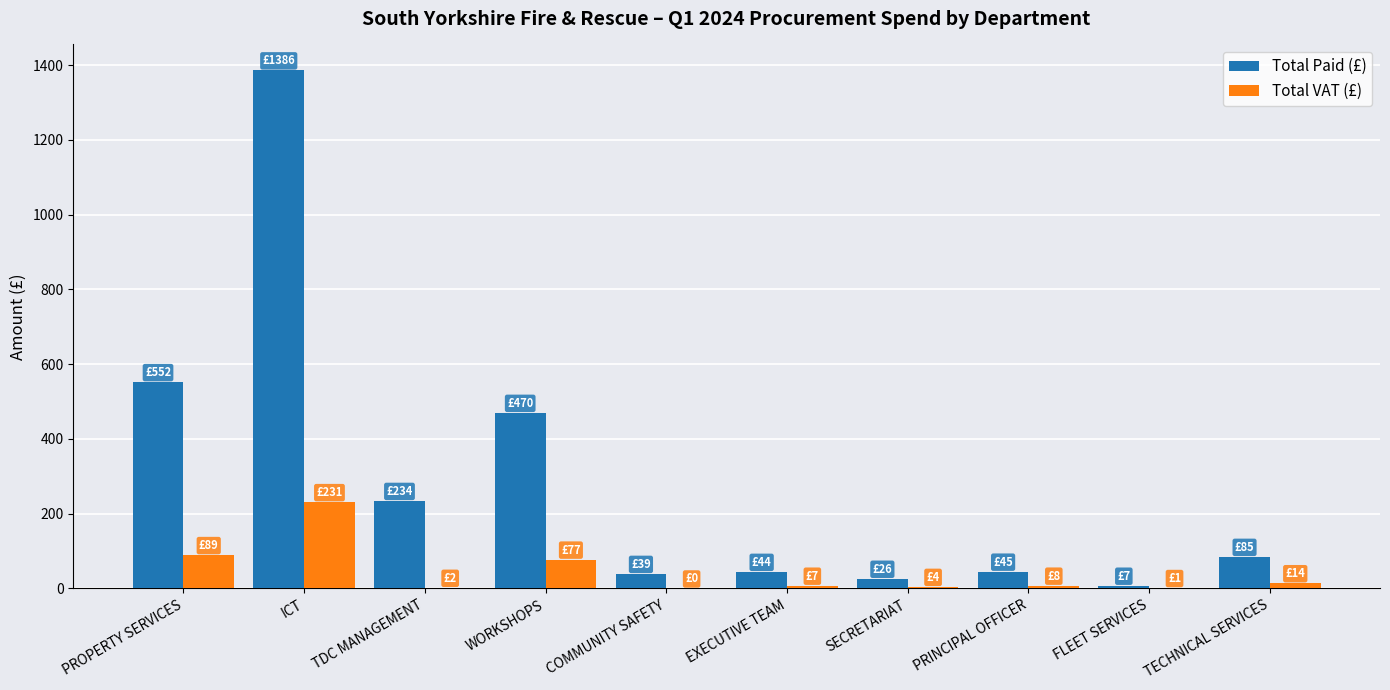

Between WORKSHOPS and FLEET SERVICES, which series saw the biggest shift?

Total Paid (£)